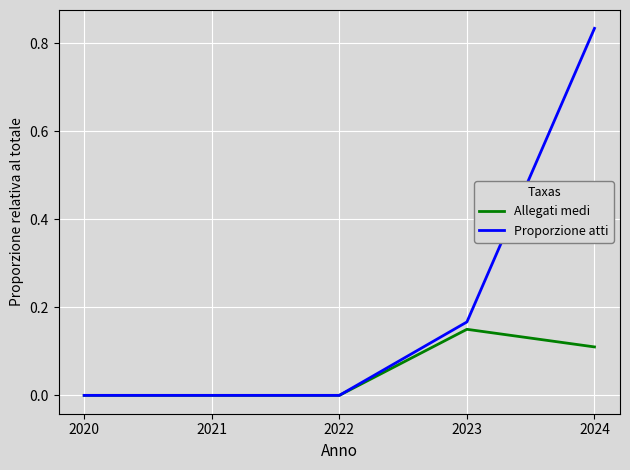

How many categories are shown in the chart?

5